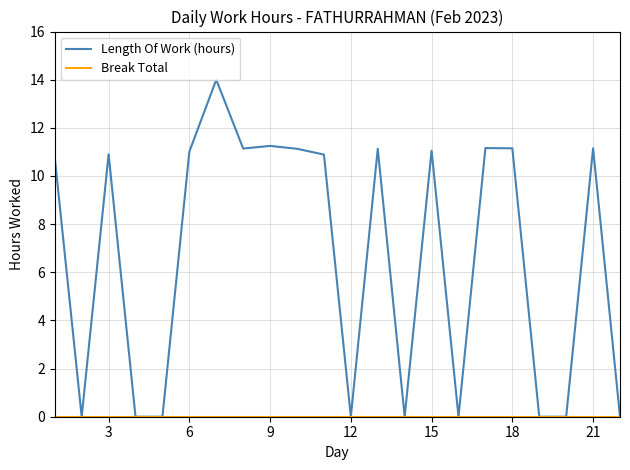

What is the greatest value displayed?

14.0